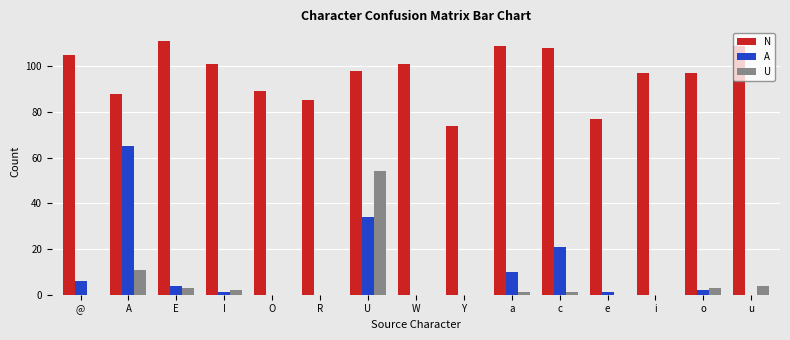

The value of A at Y is 21. True or false?

False